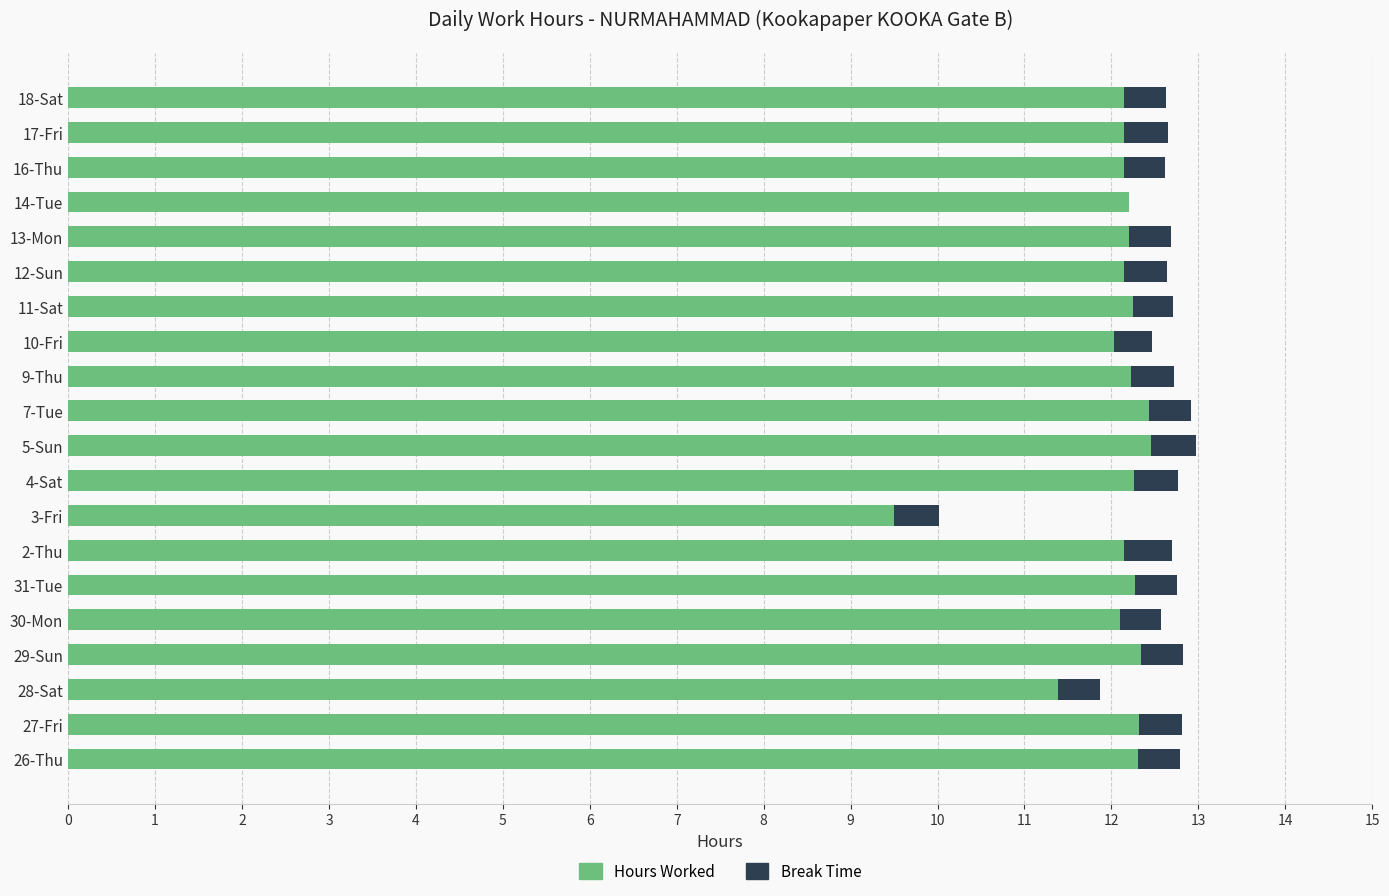

Is it true that Hours Worked equals 12.2 at 9-Thu?

True